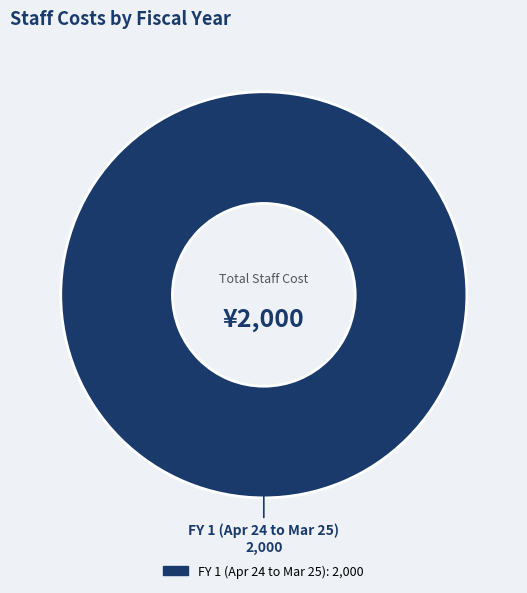

Does any single category account for the majority?

Yes